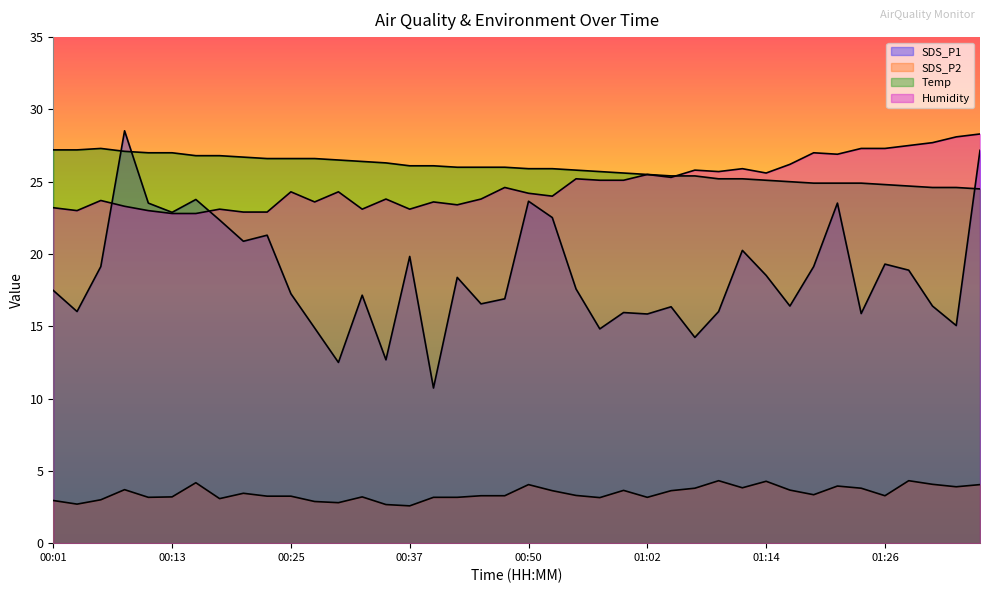

What is the difference between the maximum and second lowest values in the Humidity series?

5.5